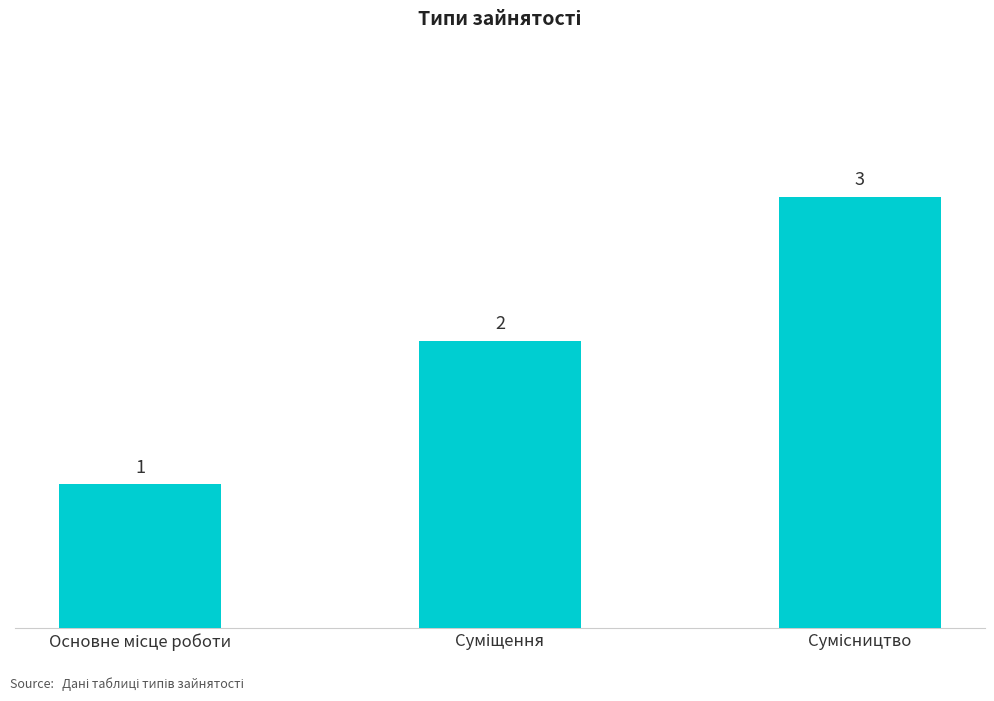

What is the maximum value shown in the chart?

3